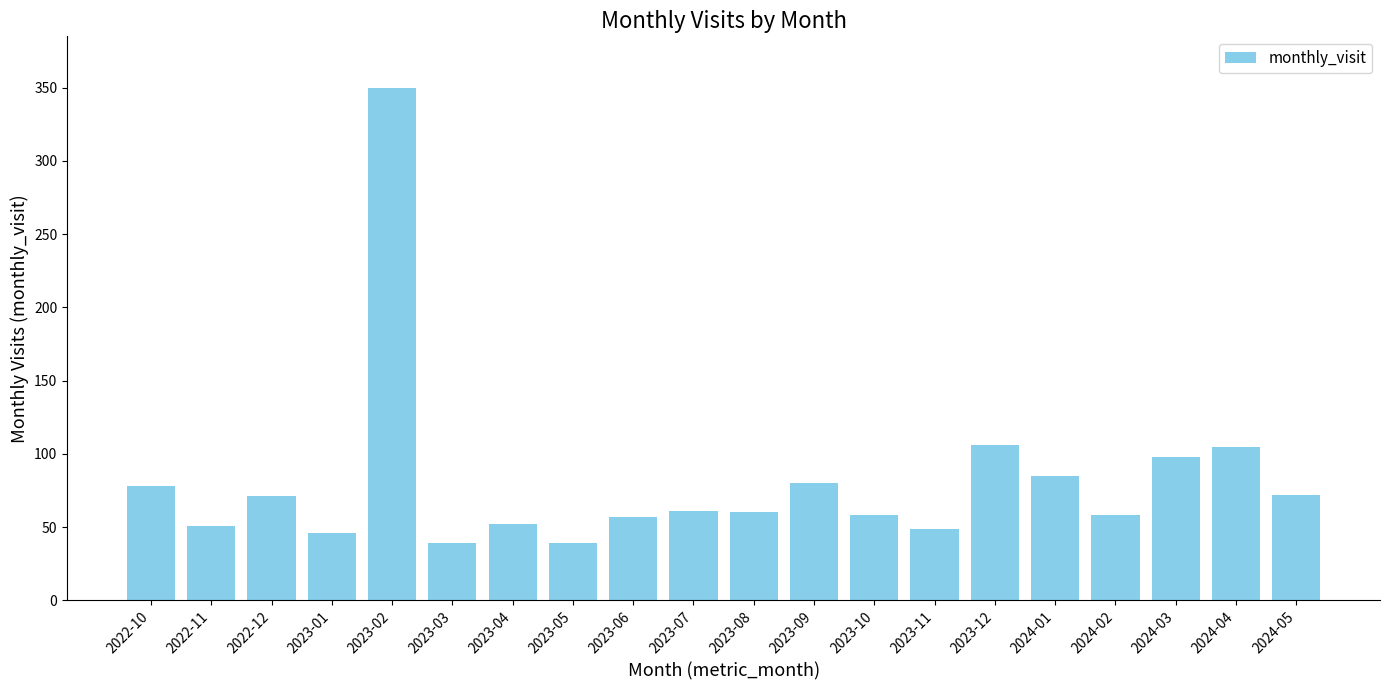

Is it true that the value at 2022-10 is 78?

True